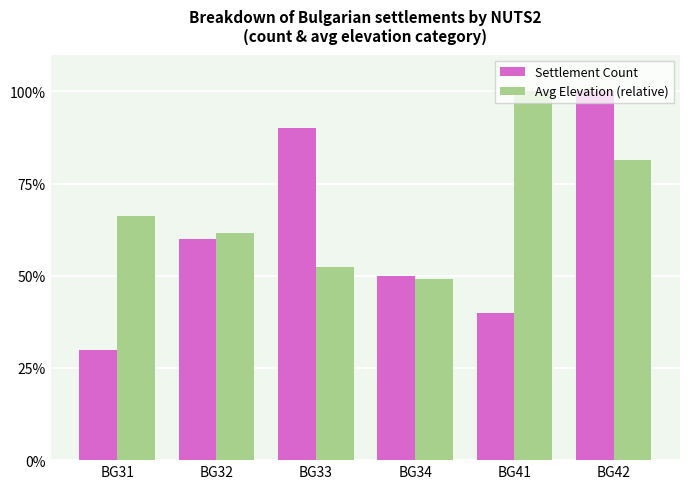

Which series has the largest total across all categories?

Avg Elevation (relative)